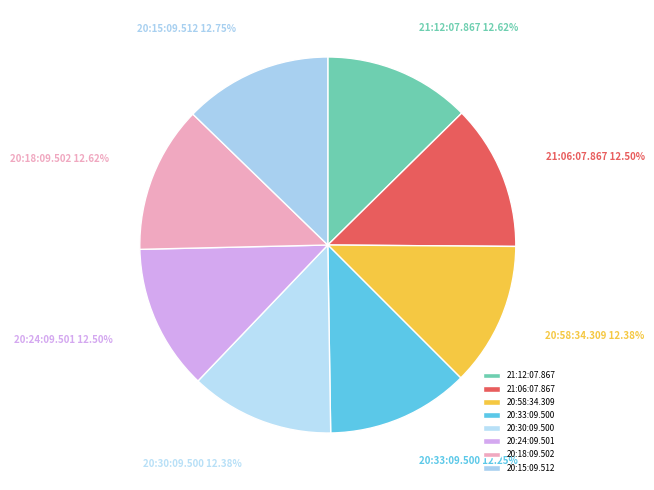

Approximately how many times larger is the value at 20:15:09.512 compared to 20:58:34.309?

1.0